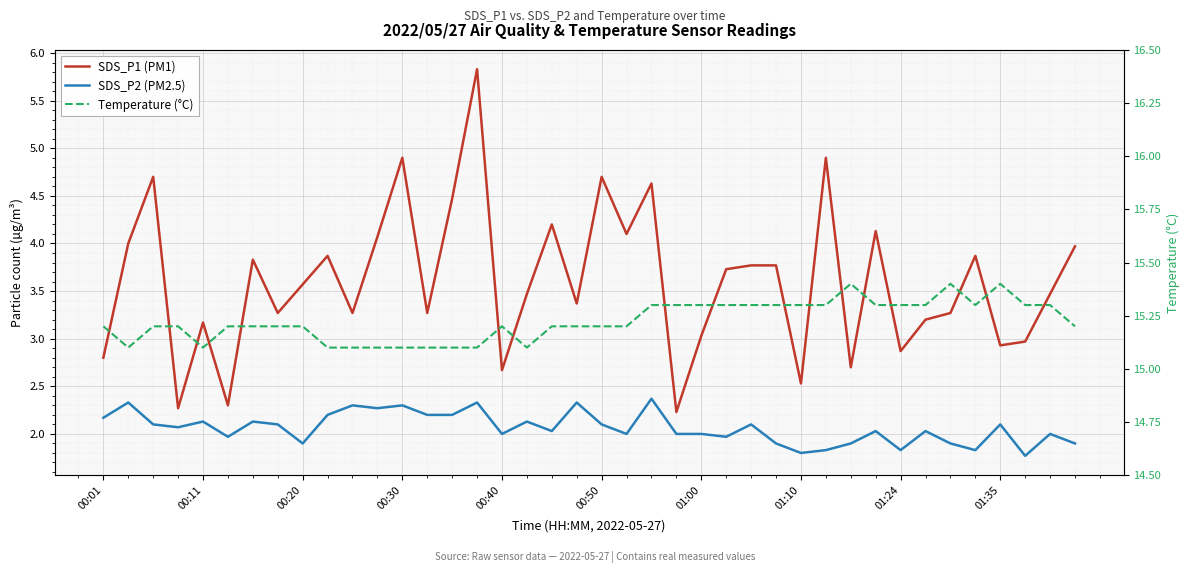

At which category is the sum across all series the highest?

15